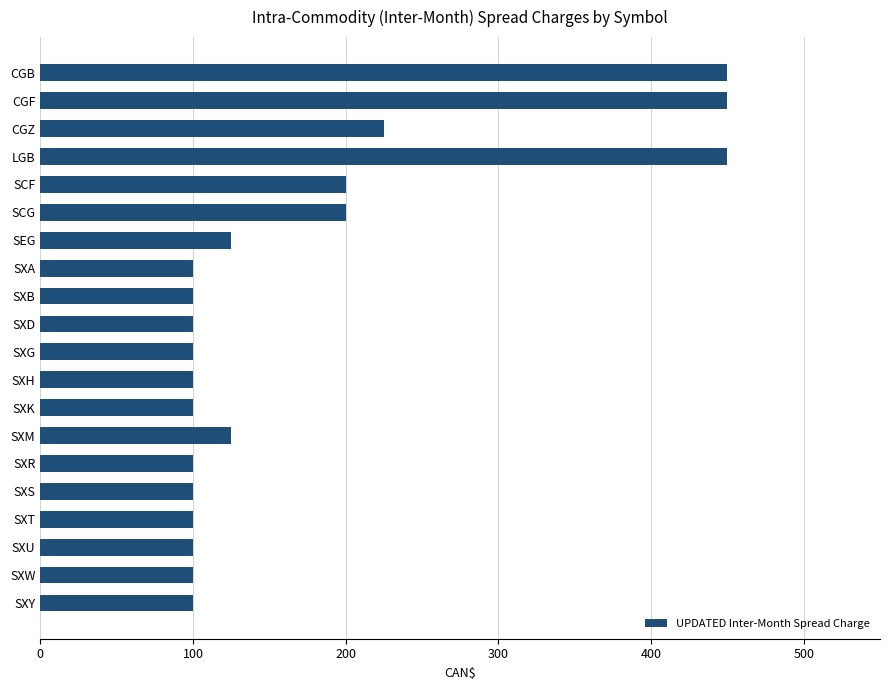

The chart shows a value of 132 at SXU. True or false?

False